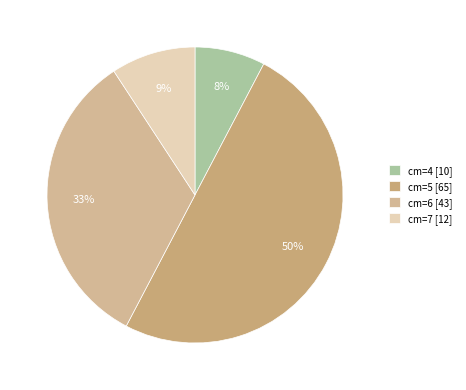

Is it true that cm=6 is 41% of the pie?

False